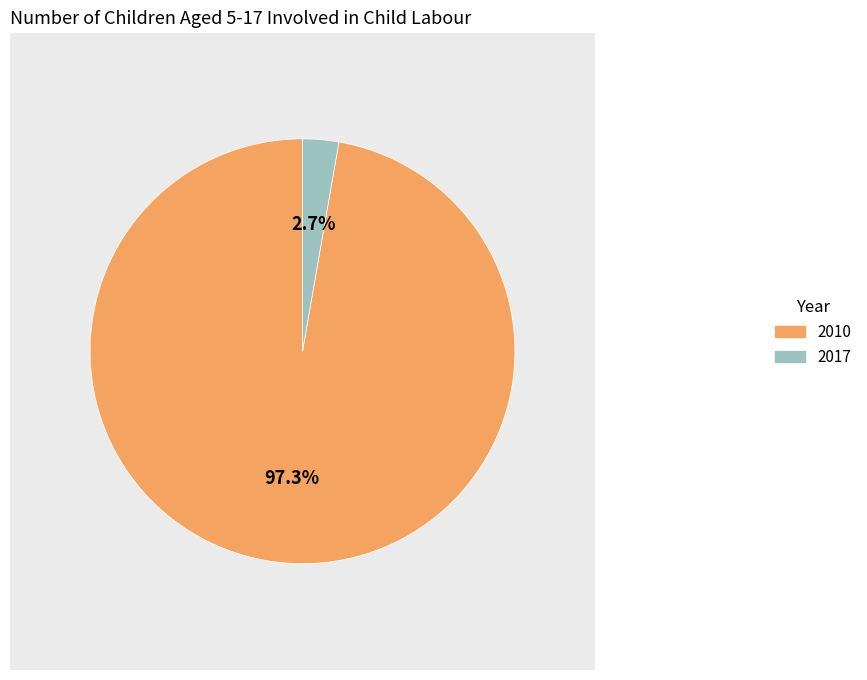

To the nearest percent, what portion does 2017 represent?

3%